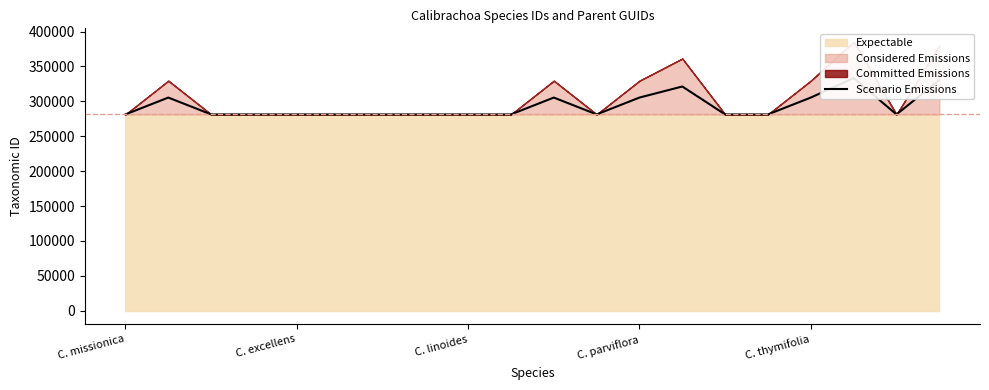

How many lines are shown in the chart?

1